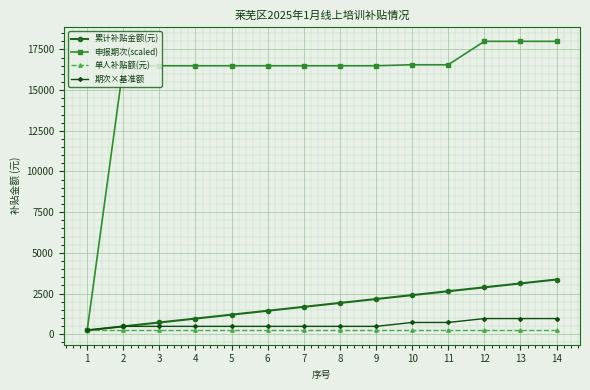

Which series has the largest range (max minus min)?

申报期次(scaled)